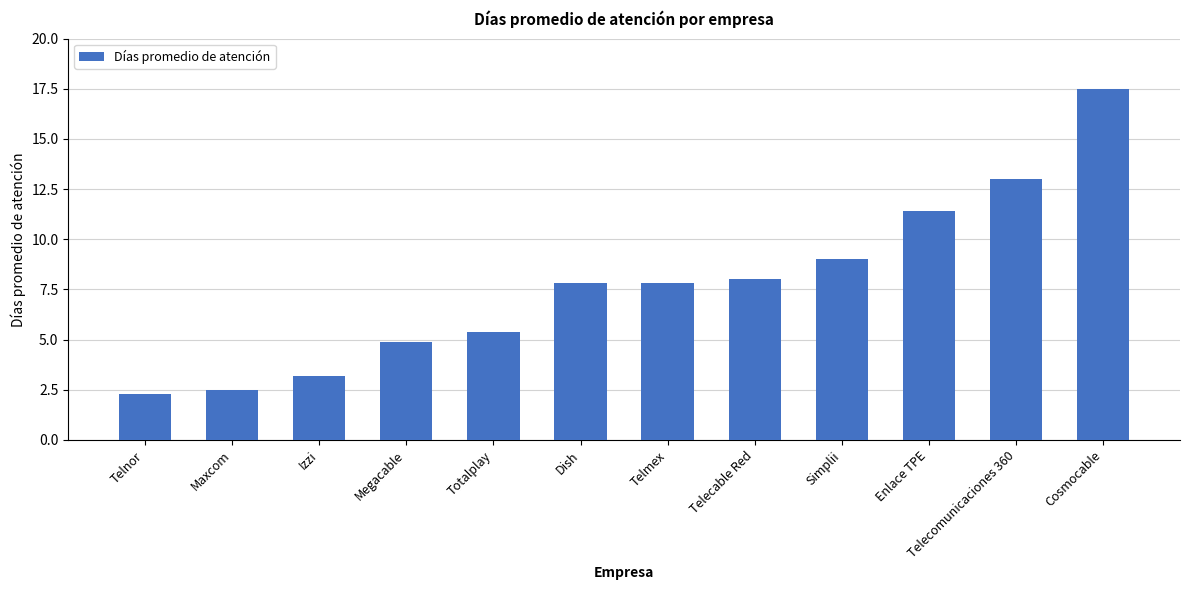

What is the value of the 10th bar from the left?

11.4